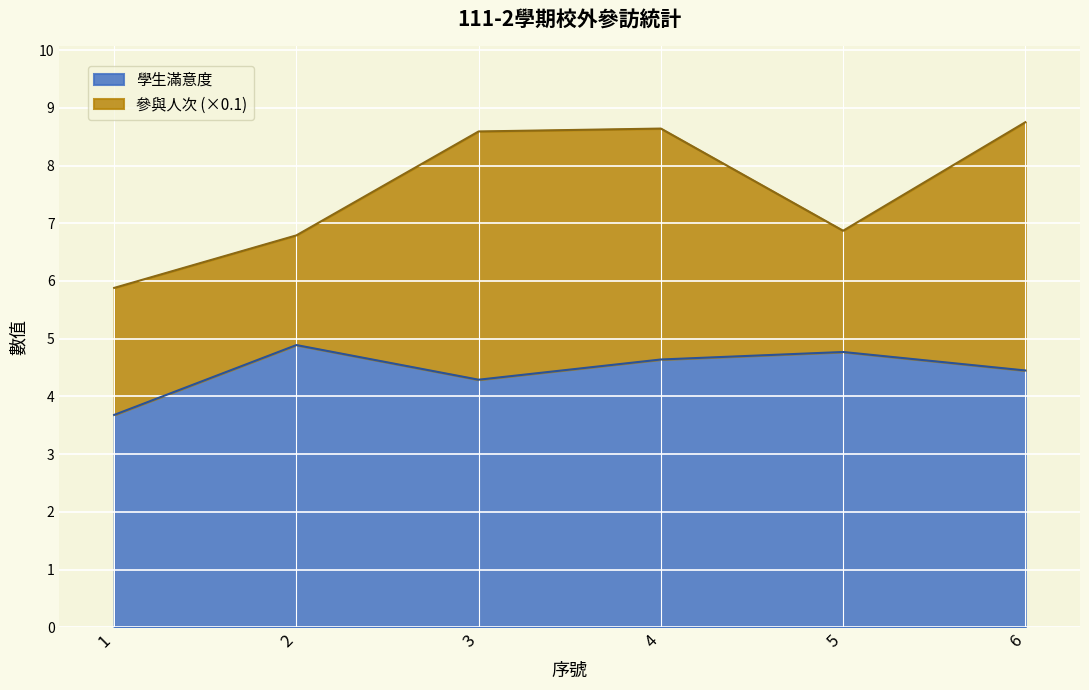

Approximately how many times larger is the value at 6 compared to 5?

0.9